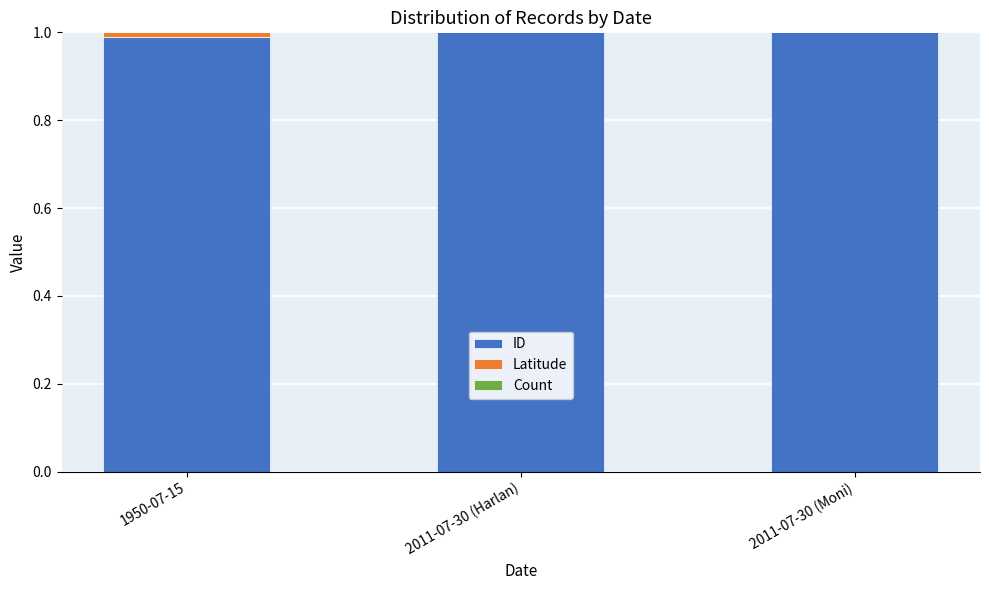

True or false: ID has a value of 1.0 at 1950-07-15.

True